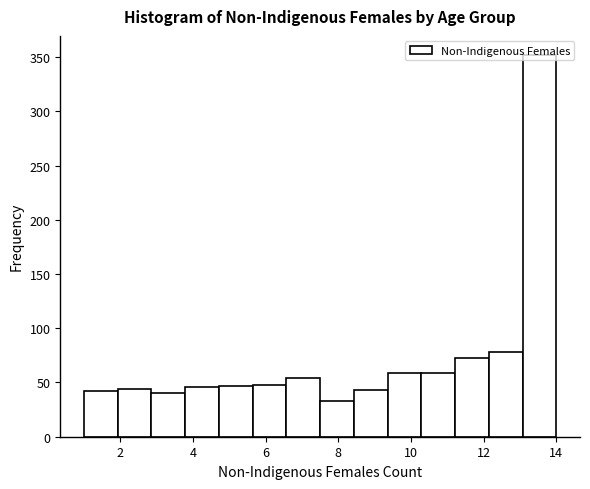

Over which range of the x-axis is the bar tallest?

13.0 to 14.0